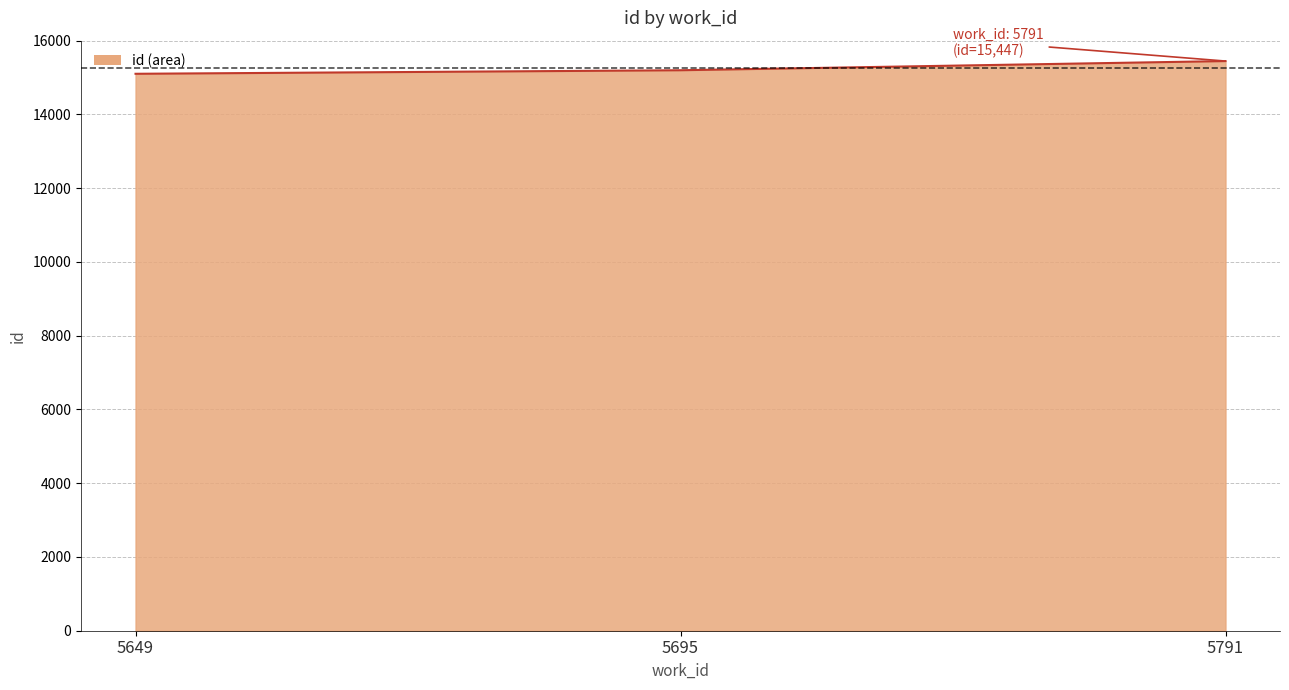

The value at 5791 is 3274. True or false?

False